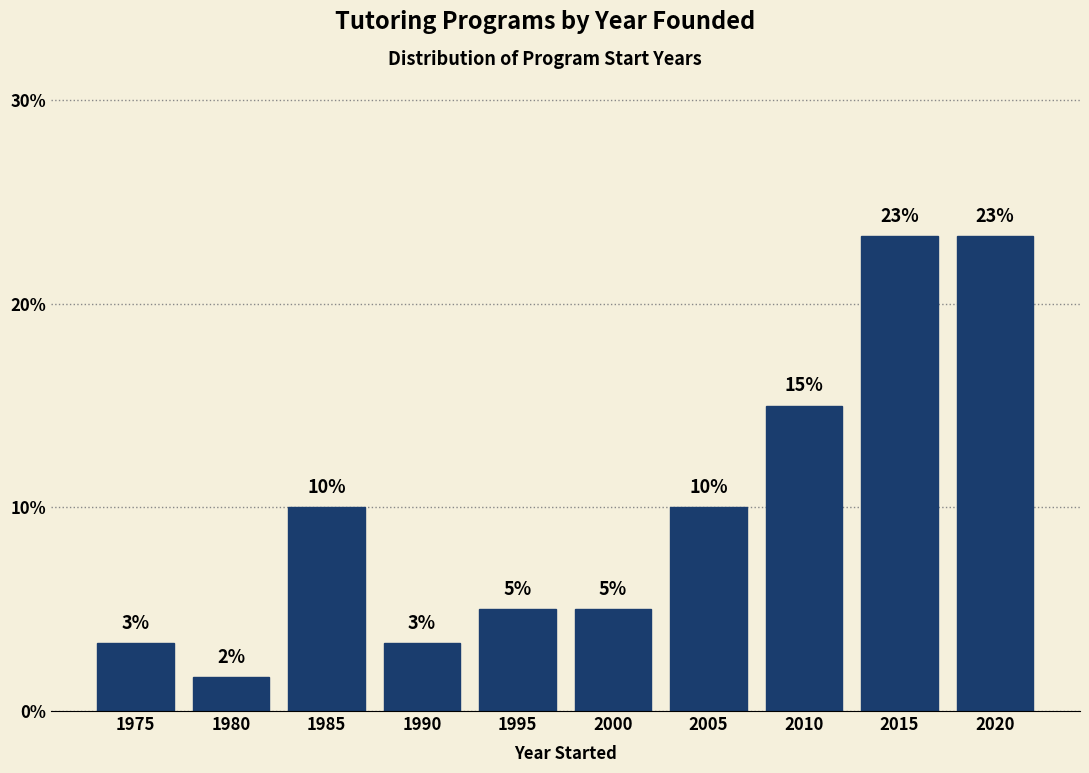

Which label corresponds to the smallest value in the chart?

1980